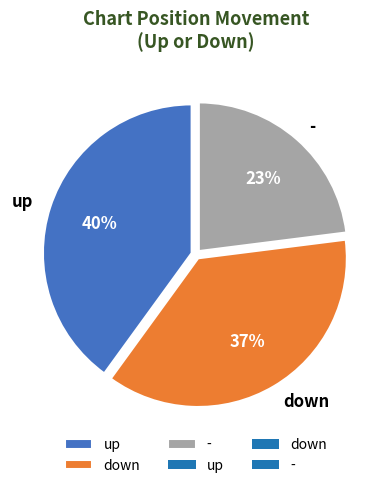

Between up and -, which is larger?

up